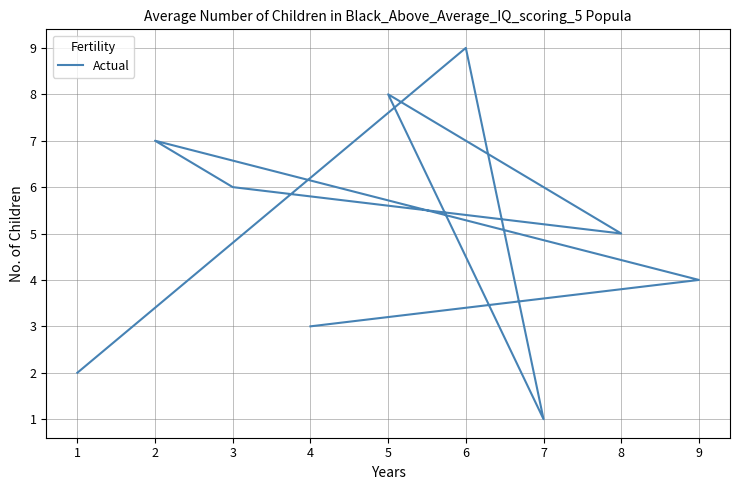

The value at 3 is 8. True or false?

False